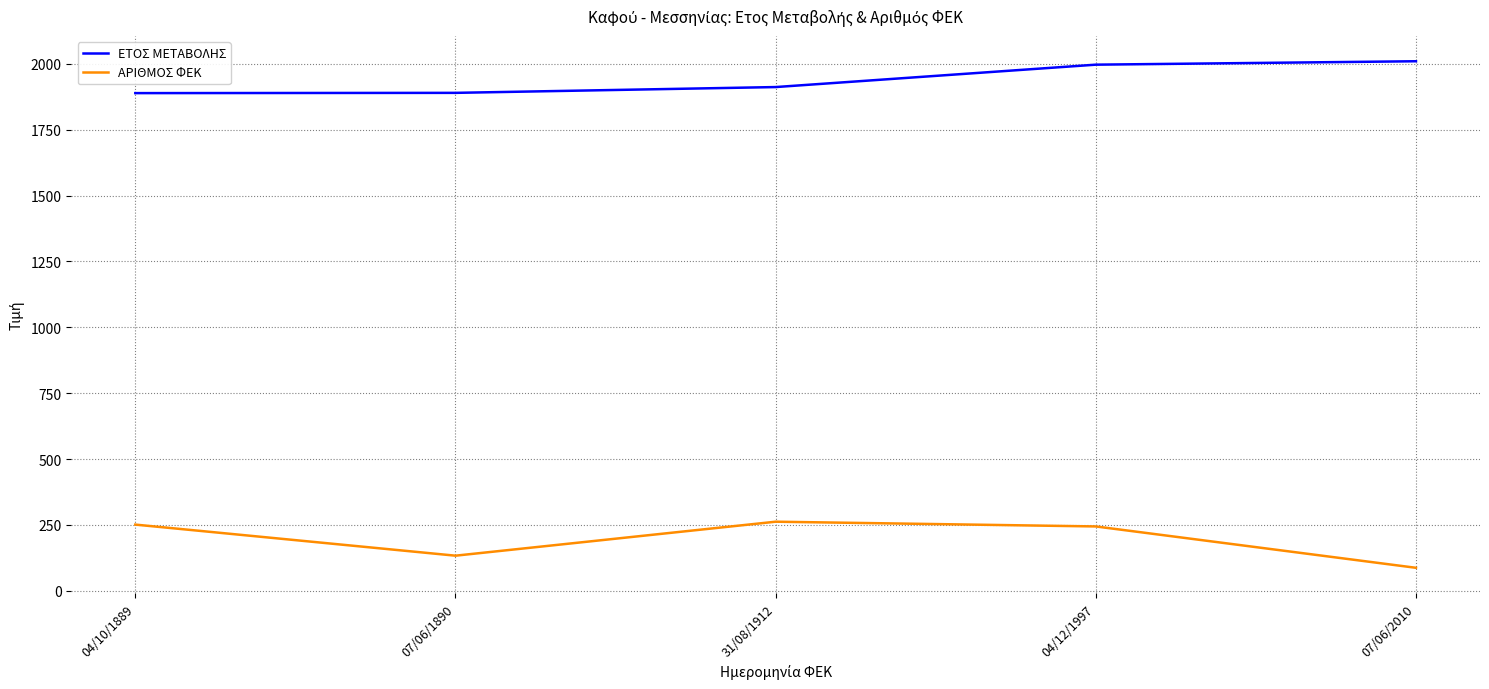

What is the sum of the ΑΡΙΘΜΟΣ ΦΕΚ values at 07/06/2010 and 04/10/1889?

338